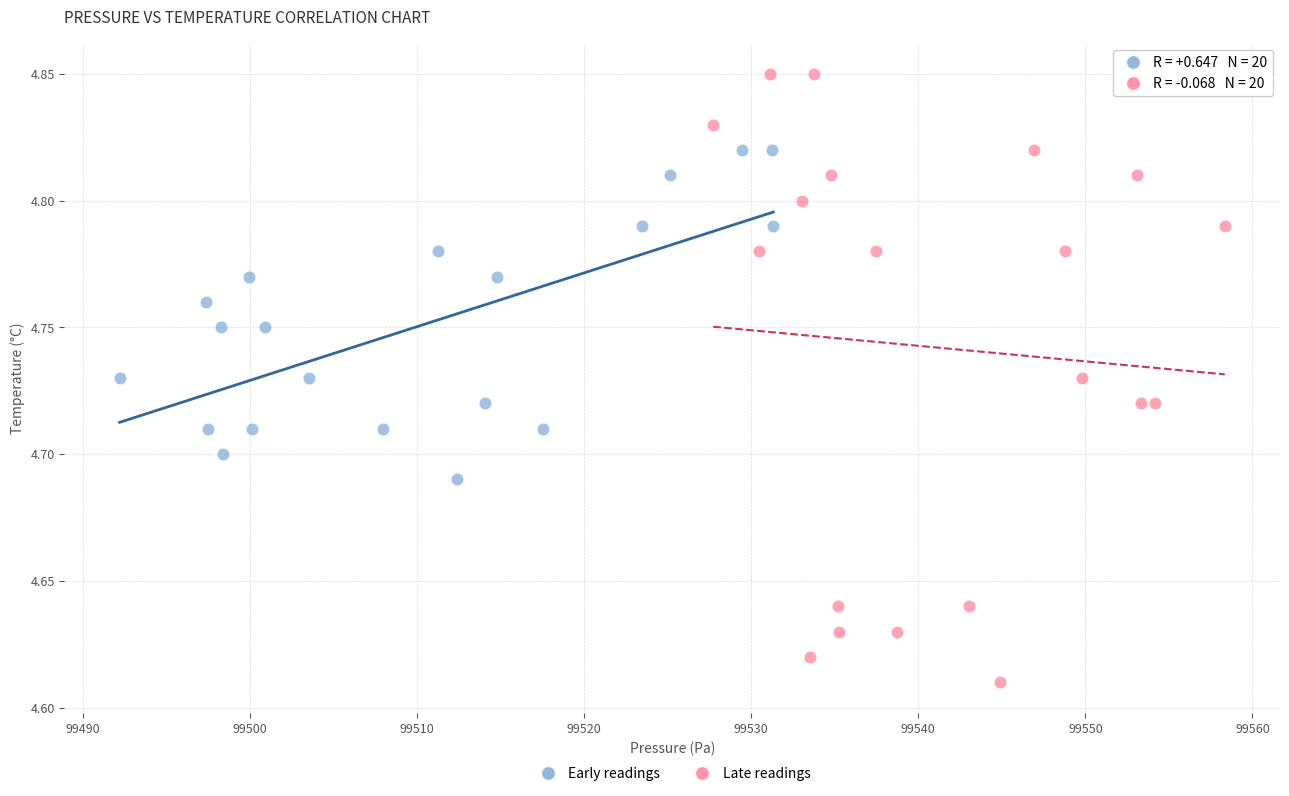

Which series contains the lowest Y value?

Late readings